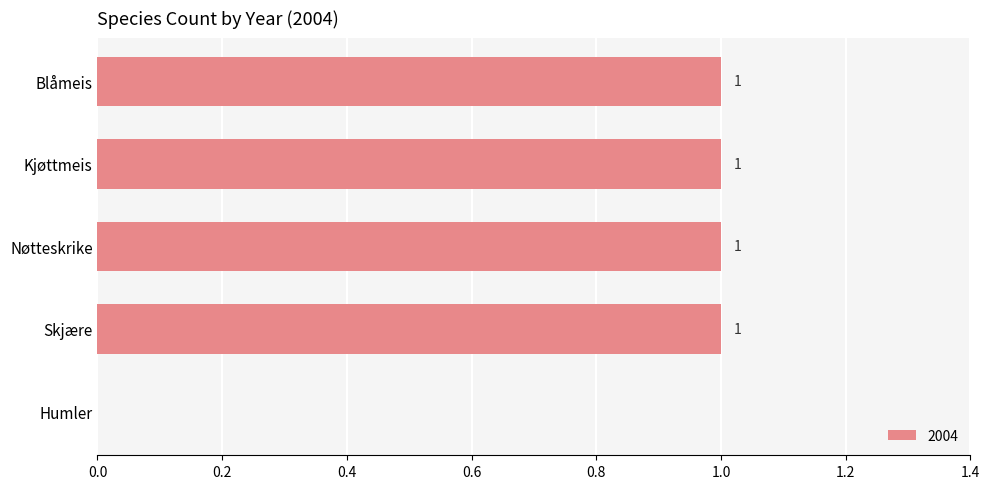

At which label is the value closest to 0?

Humler